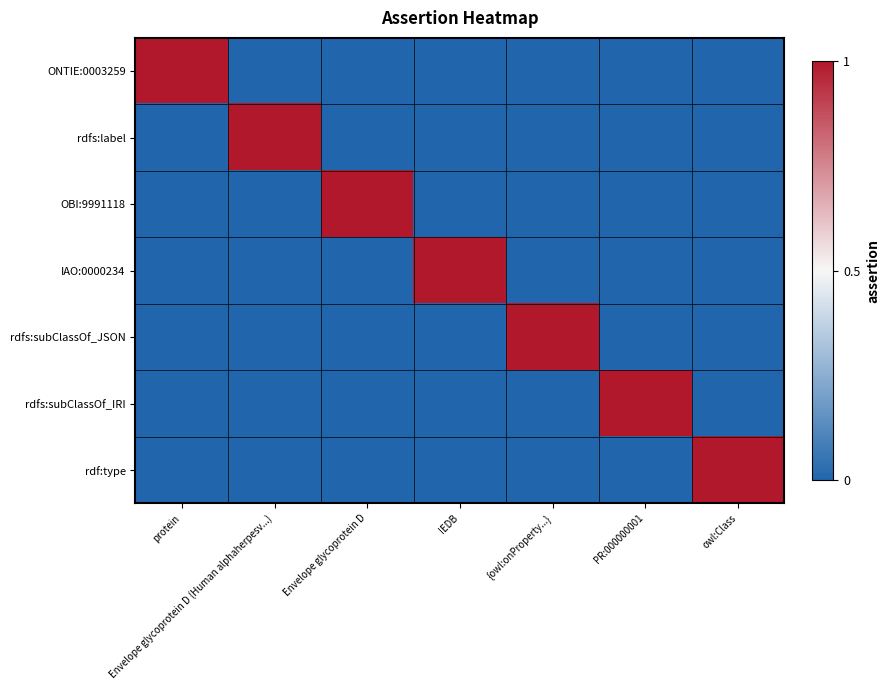

Which series has the largest total across all categories?

ONTIE:0003259